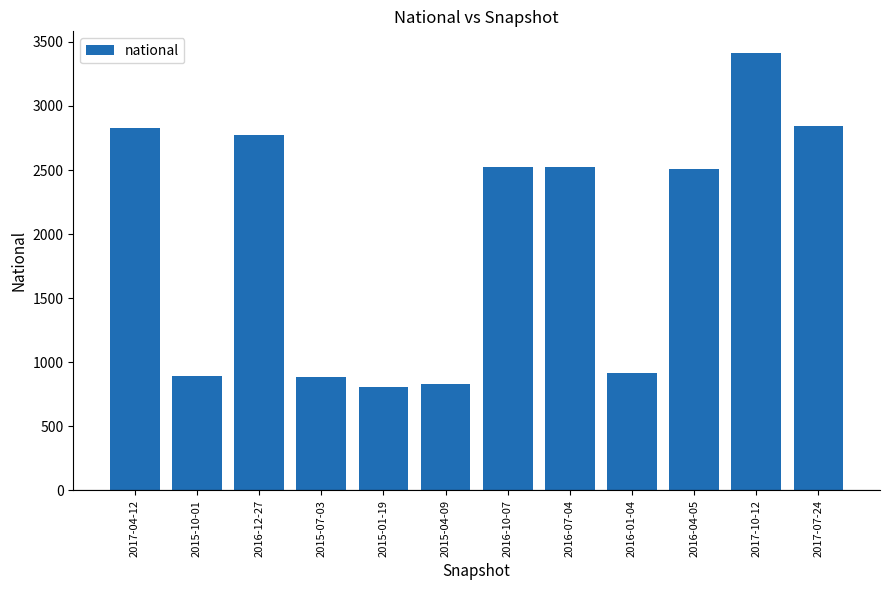

Between 2015-04-09 and 2016-12-27, which is larger?

2016-12-27